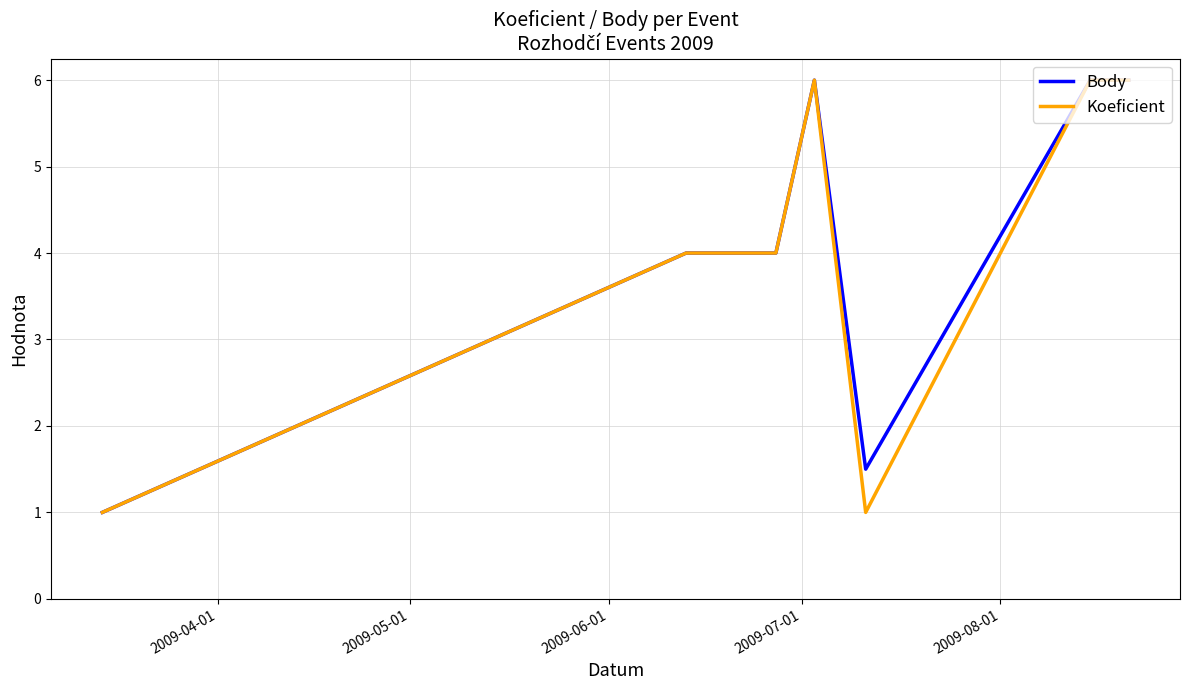

What is the maximum value for Koeficient?

6.0